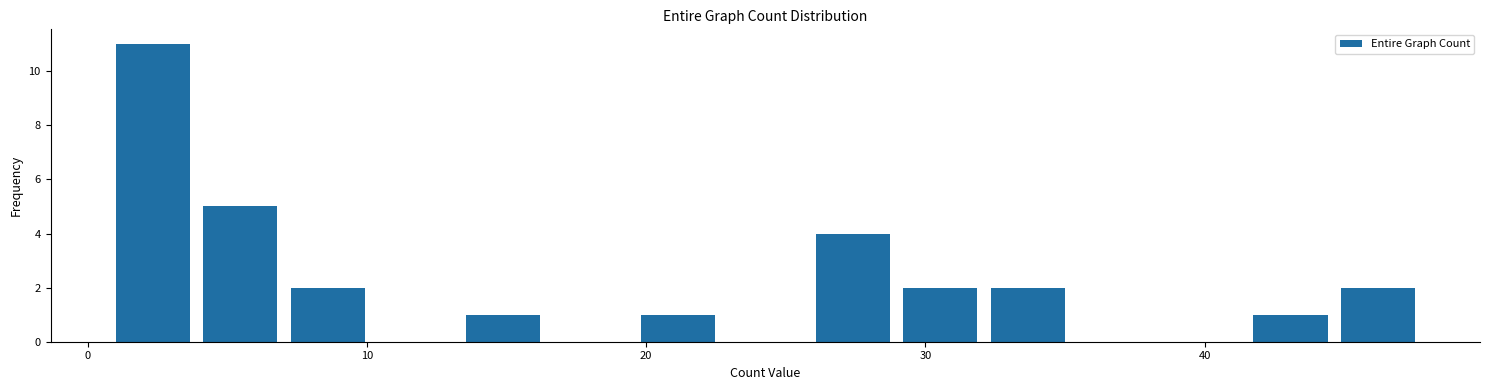

Around what value on the x-axis is the tallest bar? Give the approximate position of its centre, as read against the axis.

2